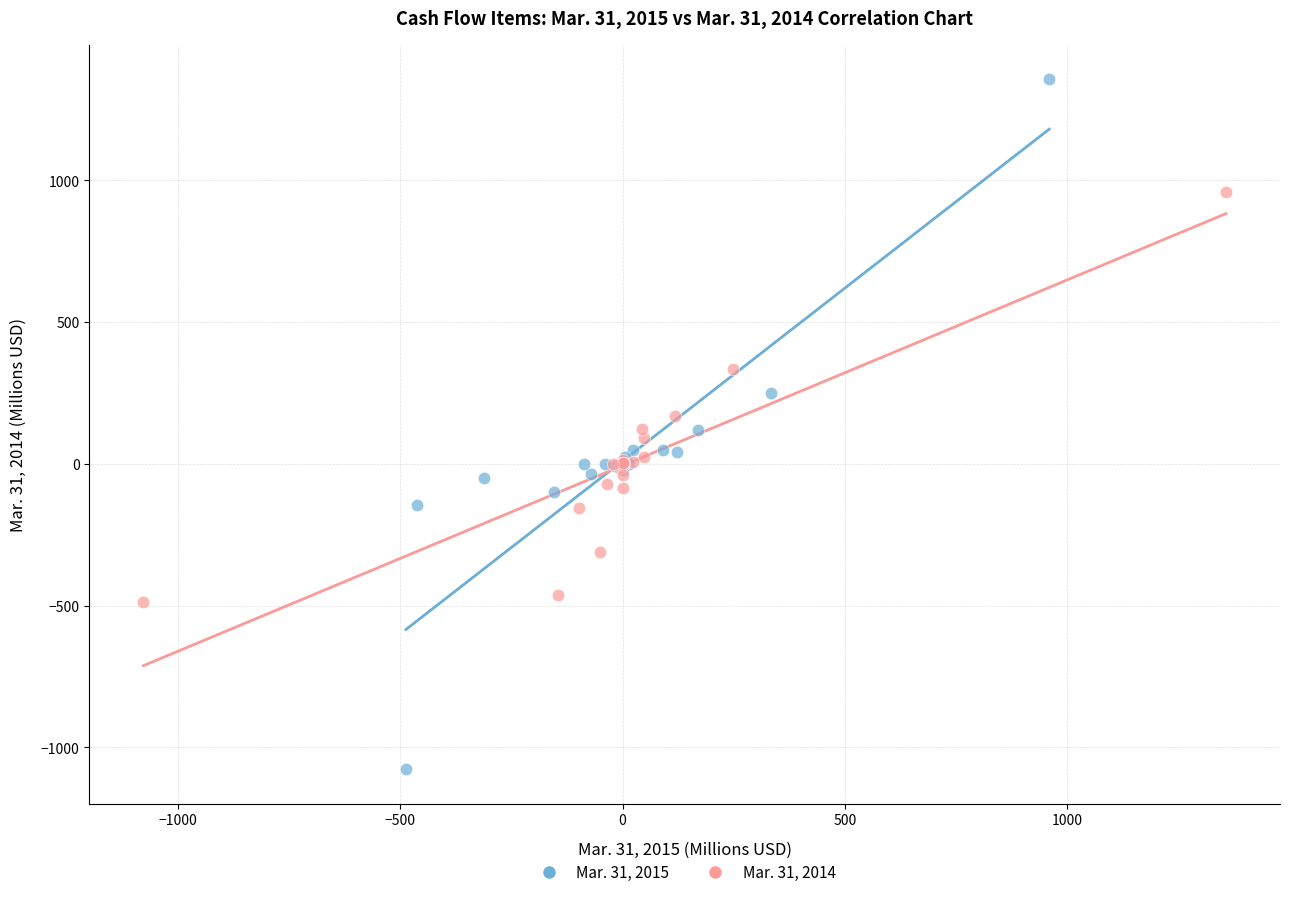

What are all the series names shown in the legend?

Mar. 31, 2015, Mar. 31, 2014